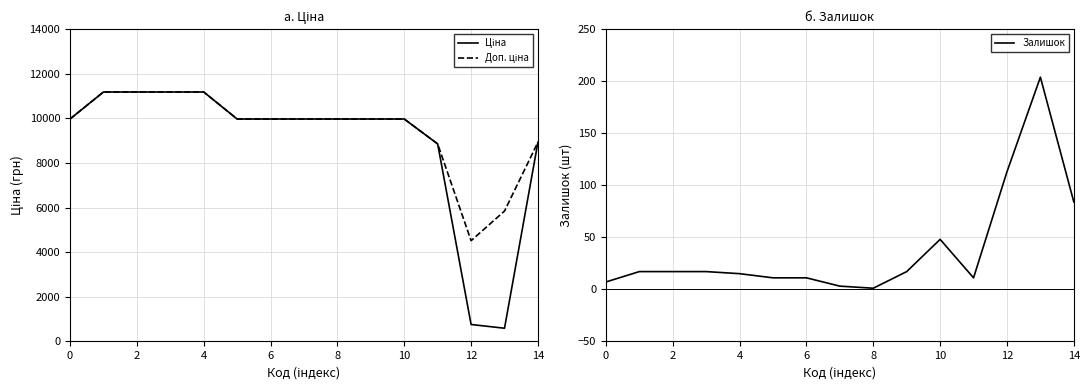

At which label does Залишок first exceed 17?

10